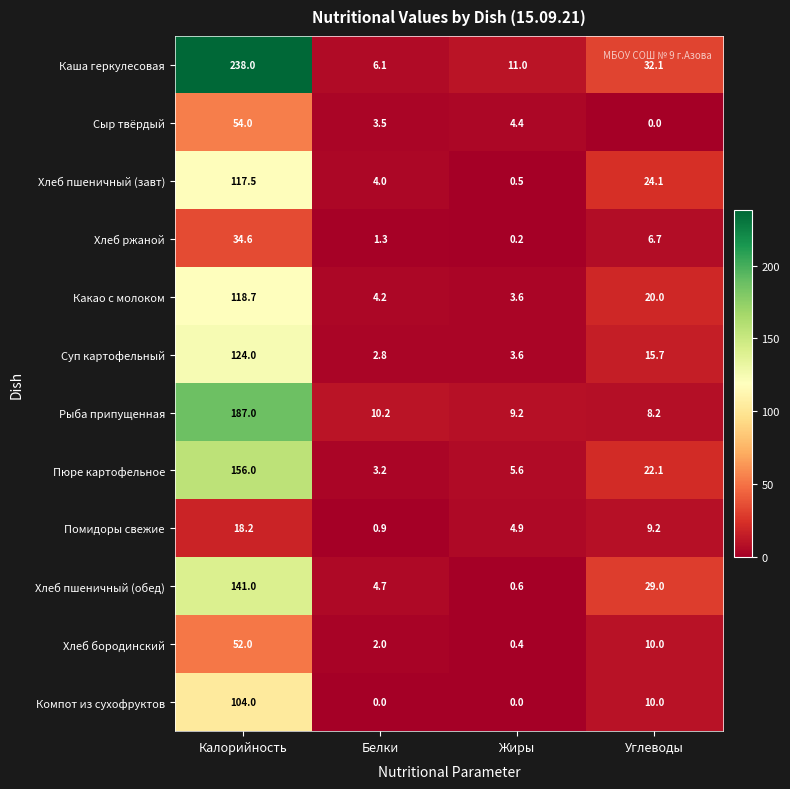

Rank the series by their maximum value, from lowest to highest.

Помидоры свежие, Хлеб ржаной, Хлеб бородинский, Сыр твёрдый, Компот из сухофруктов, Хлеб пшеничный (завт), Какао с молоком, Суп картофельный, Хлеб пшеничный (обед), Пюре картофельное, Рыба припущенная, Каша геркулесовая